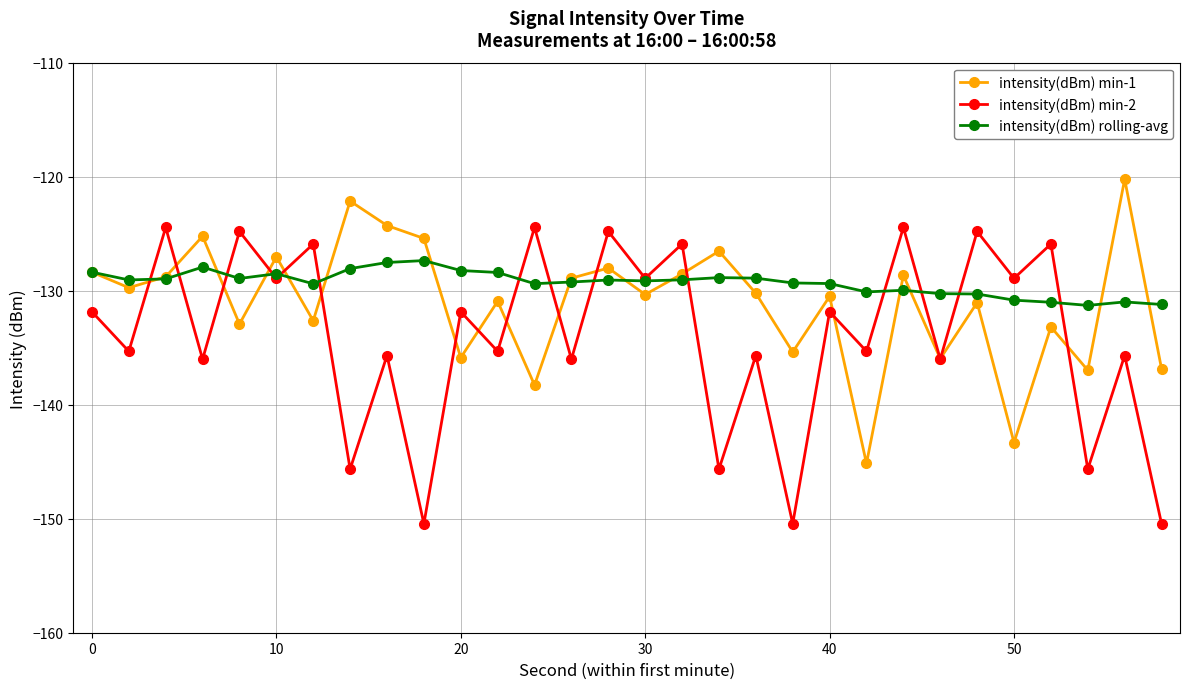

List the series in order of their peak value, lowest first.

intensity(dBm) rolling-avg, intensity(dBm) min-2, intensity(dBm) min-1